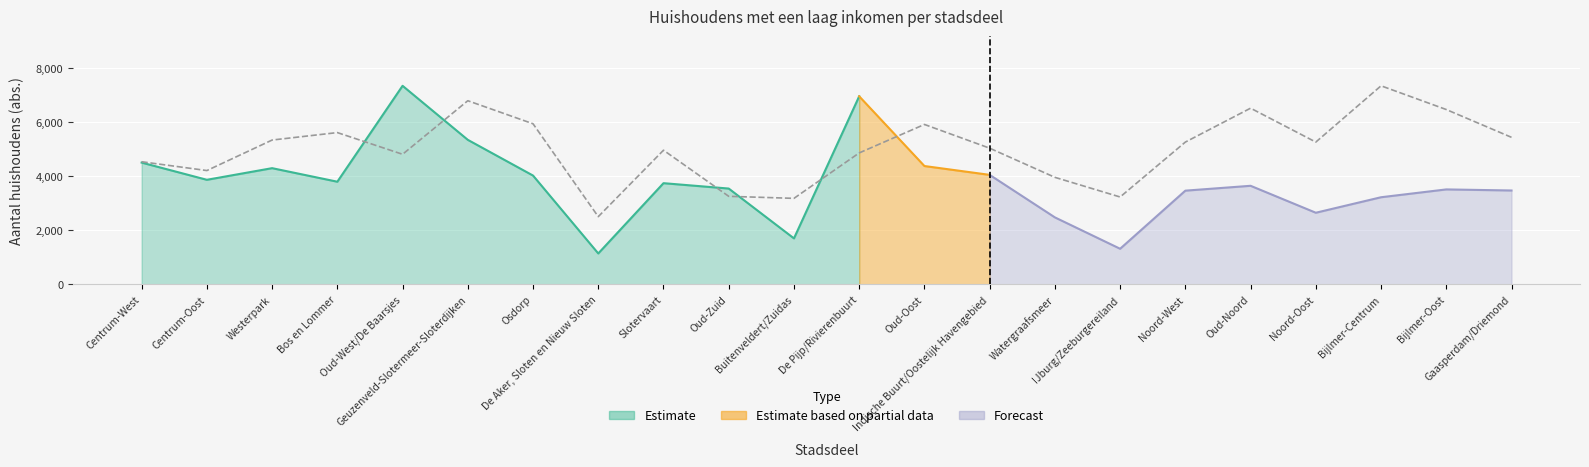

How many interior local peaks (higher than both neighbors) does the data have?

6